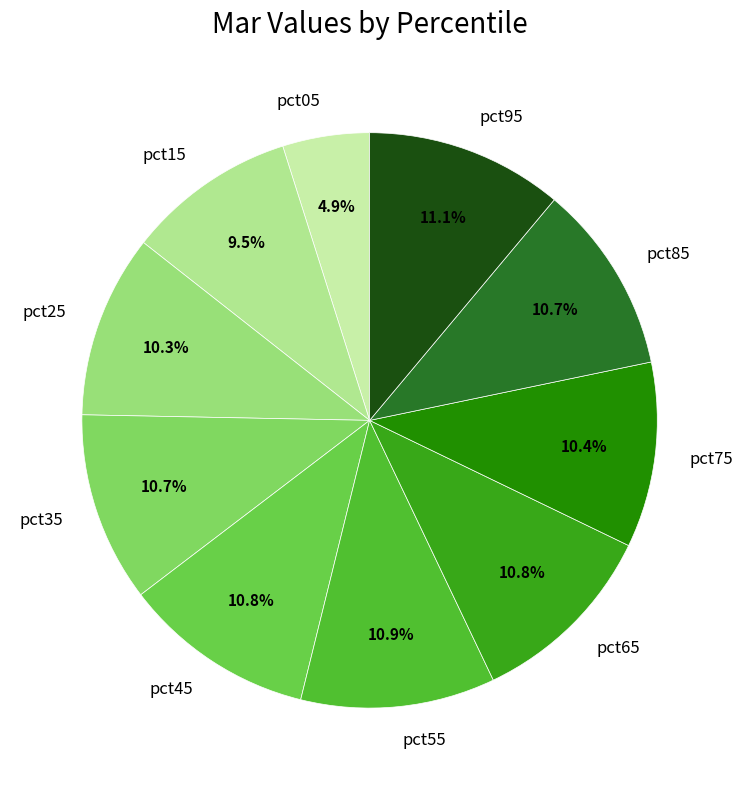

The pct75 slice represents 21% of the pie. True or false?

False